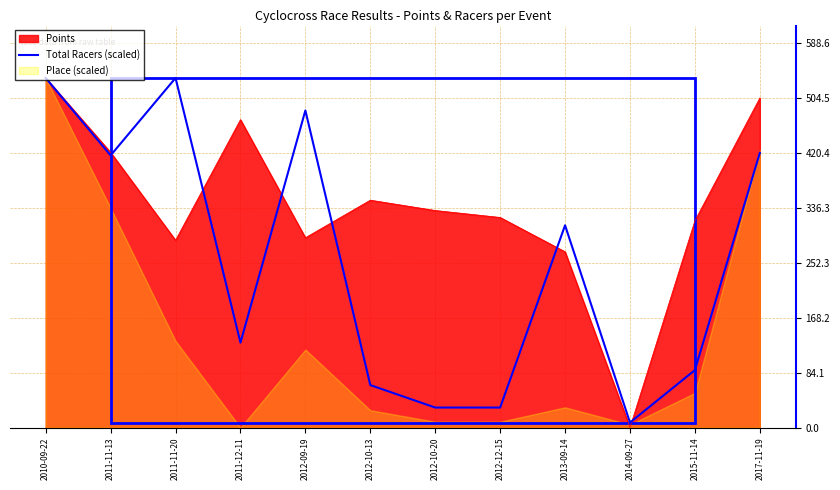

Which category has the highest value in the Points series?

2010-09-22